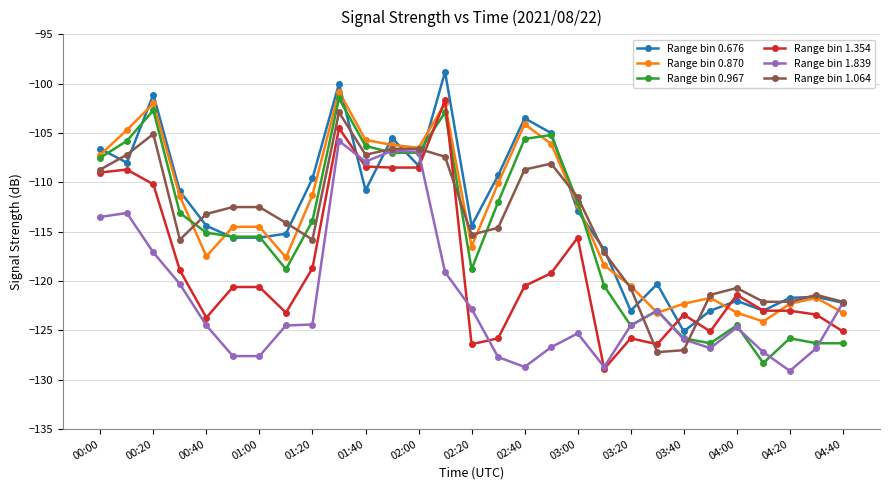

What is the value of the Range bin 1.354 point at the 14th from the left?

-101.7